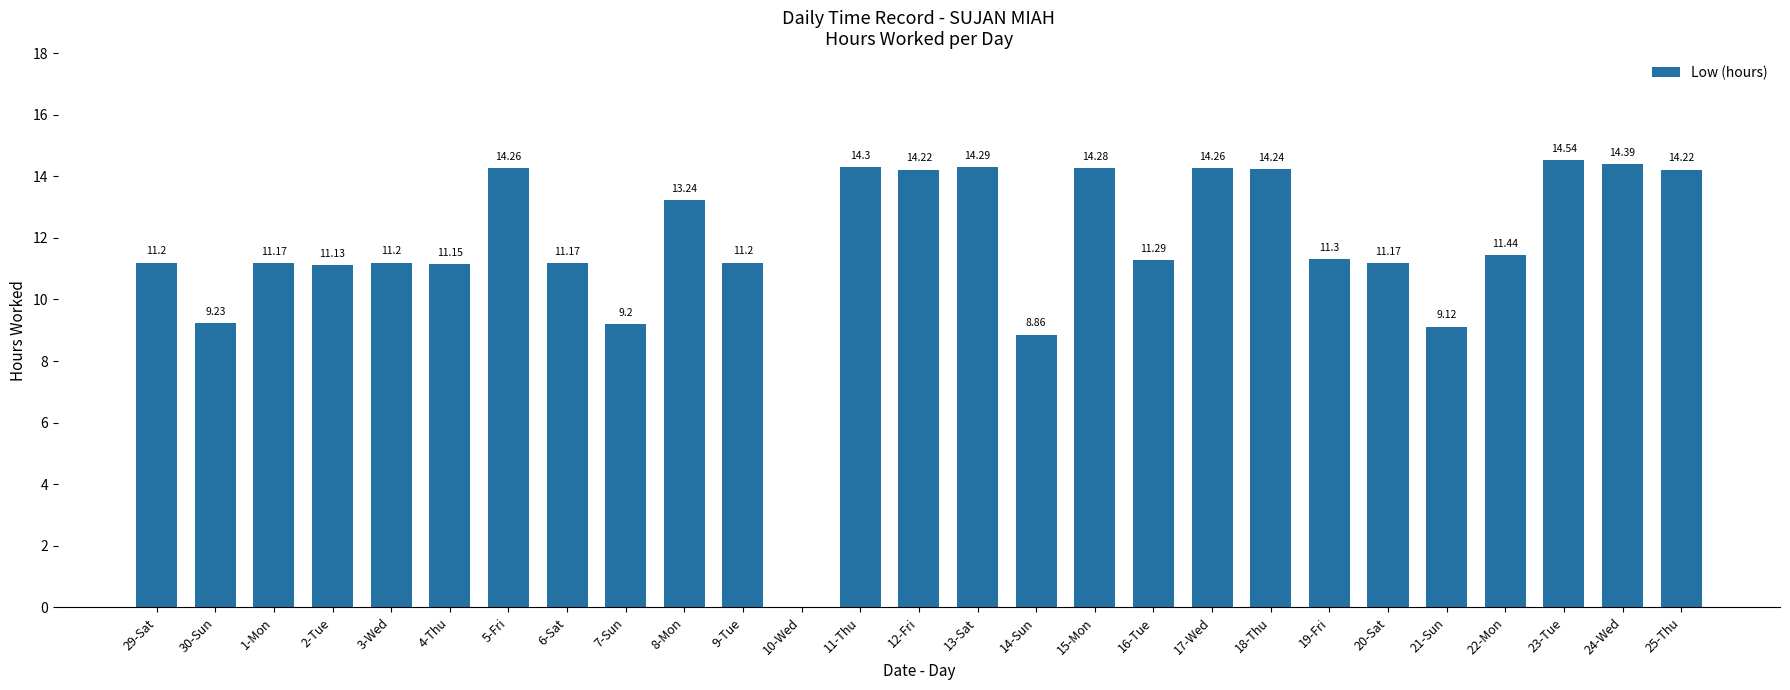

True or false: the data shows 14.4 at 30-Sun.

False